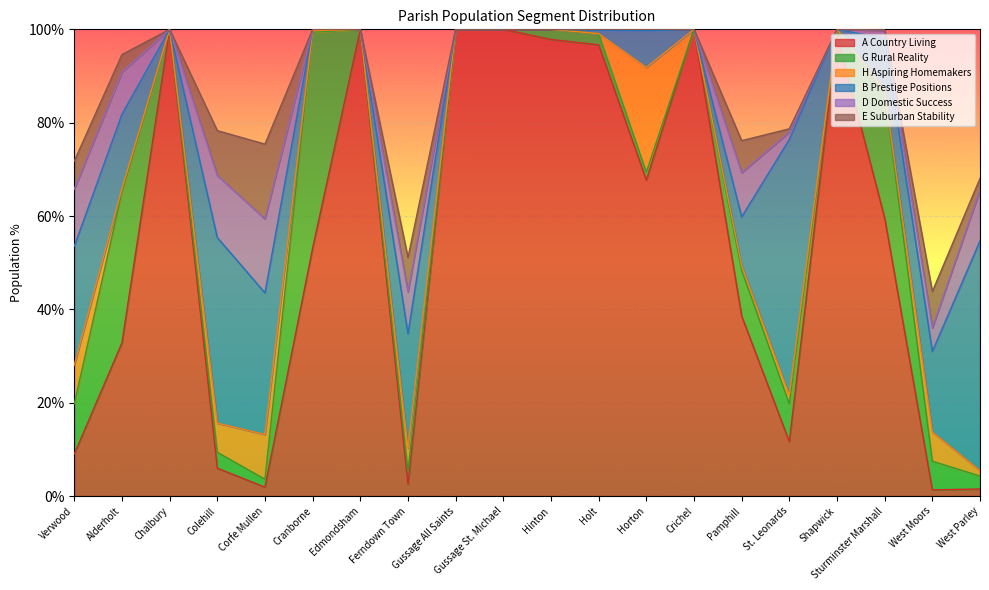

At which label is E Suburban Stability closest to 8?

West Moors